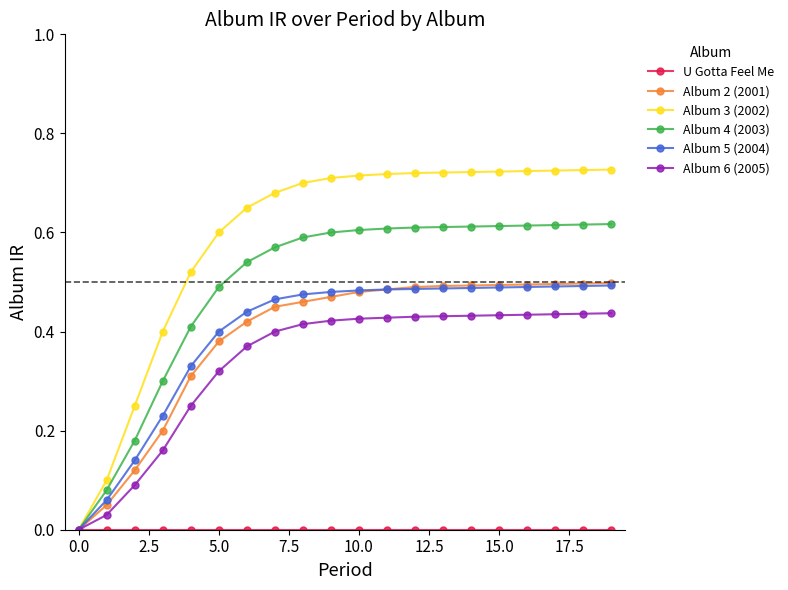

How many values in the Album 4 (2003) series exceed 0?

19